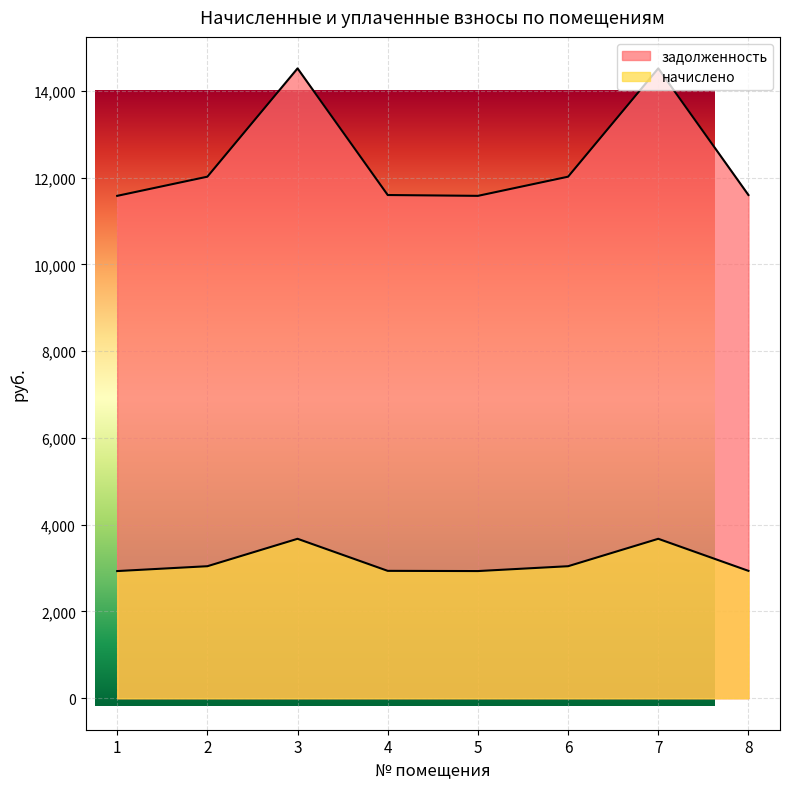

What is the minimum value shown in the chart?

2930.6